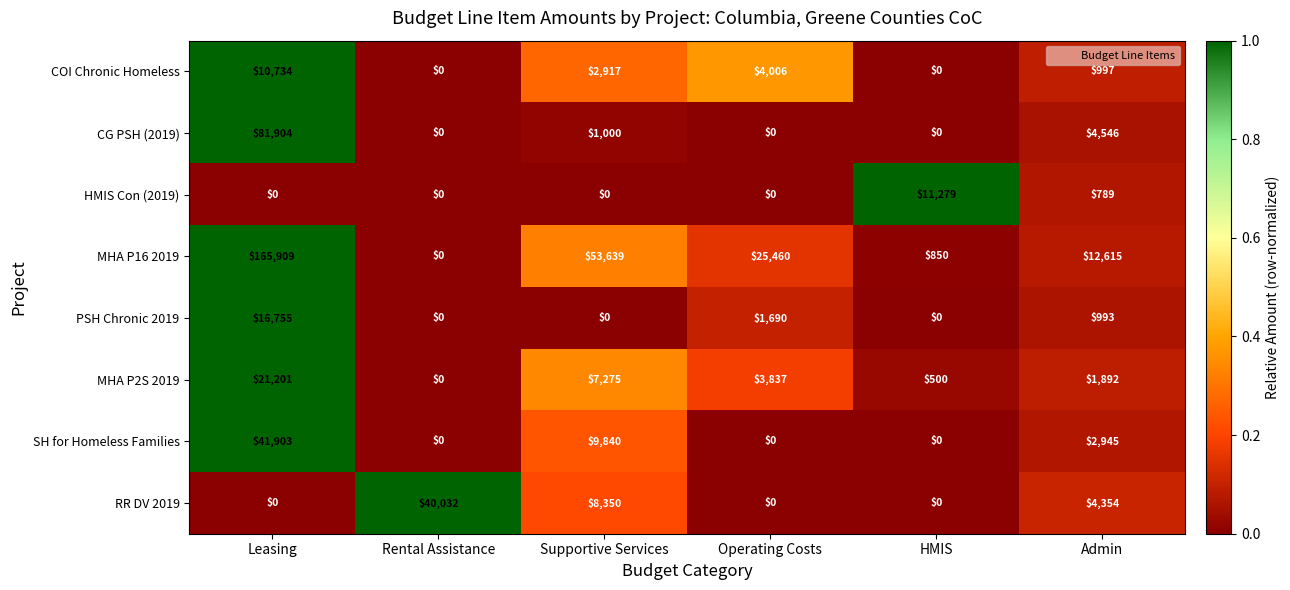

List the series in order of their peak value, highest first.

MHA P16 2019, CG PSH (2019), SH for Homeless Families, RR DV 2019, MHA P2S 2019, PSH Chronic 2019, HMIS Con (2019), COI Chronic Homeless